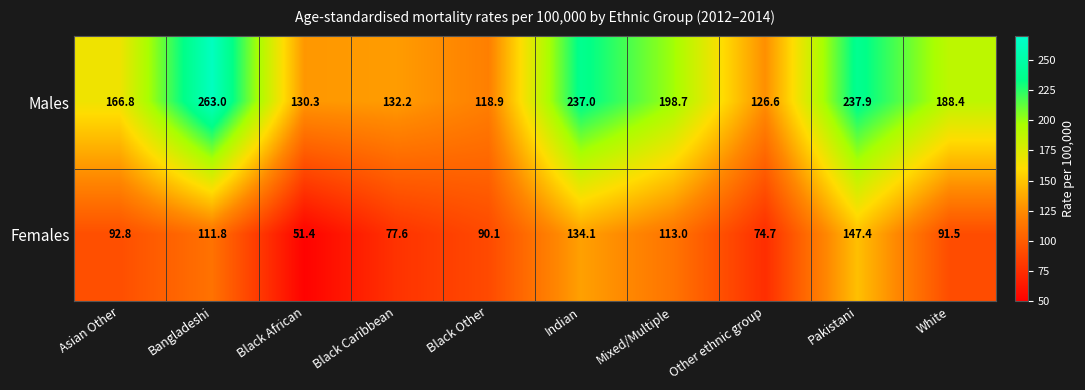

What is the spread (max minus min) of values at Black Caribbean?

54.6